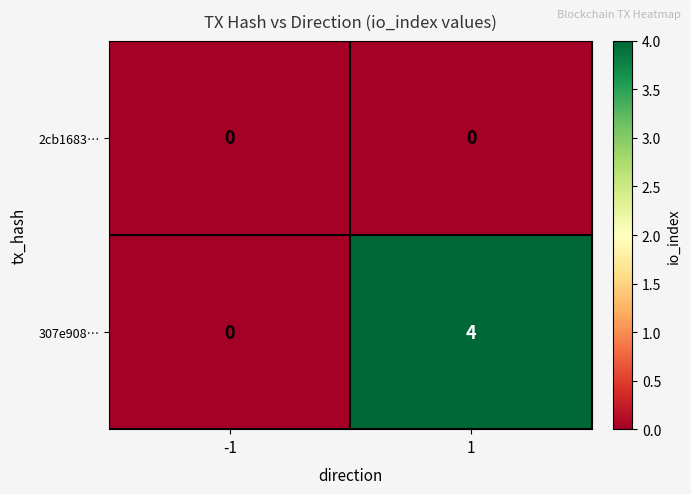

At which category is the sum across all series the highest?

1